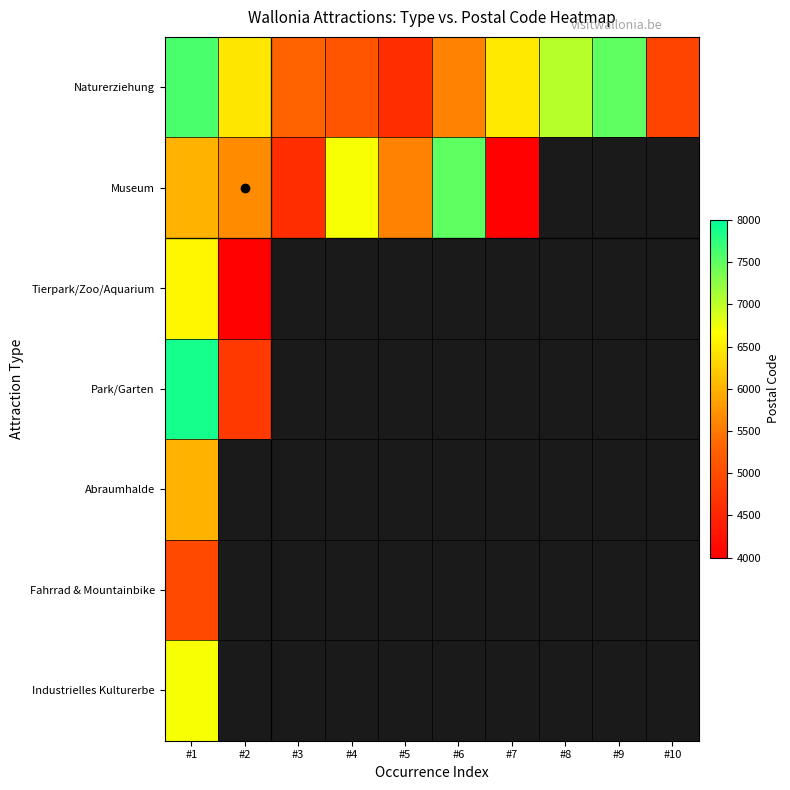

Which category has the highest value in the Industrielles Kulturerbe series?

#1